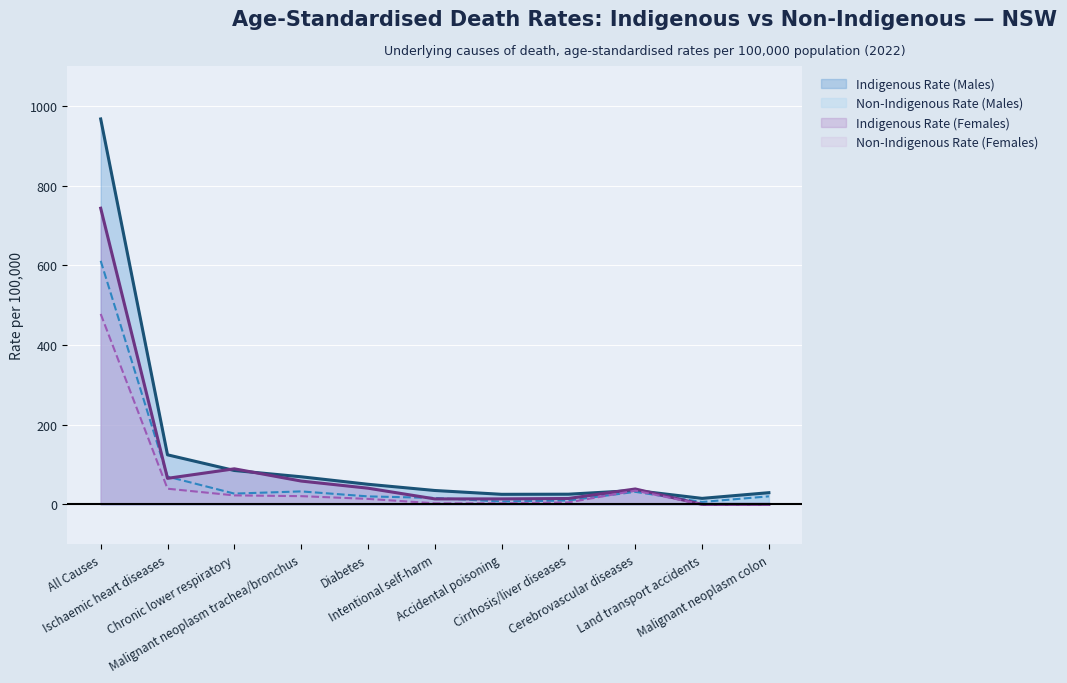

At which label does Non-Indigenous Rate (Males) first exceed 20?

All Causes